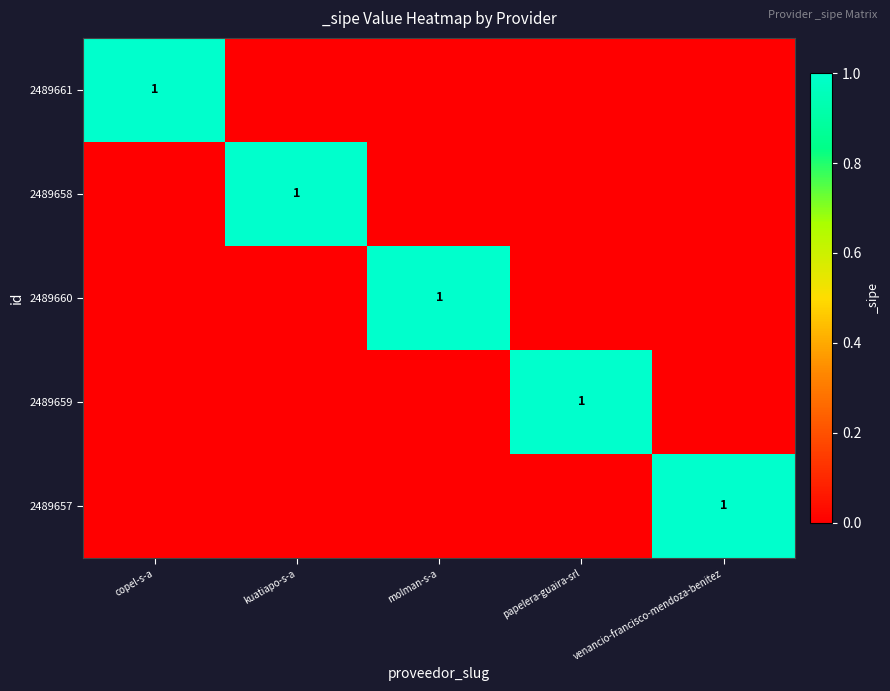

What is the total value across all series at papelera-guaira-srl?

1